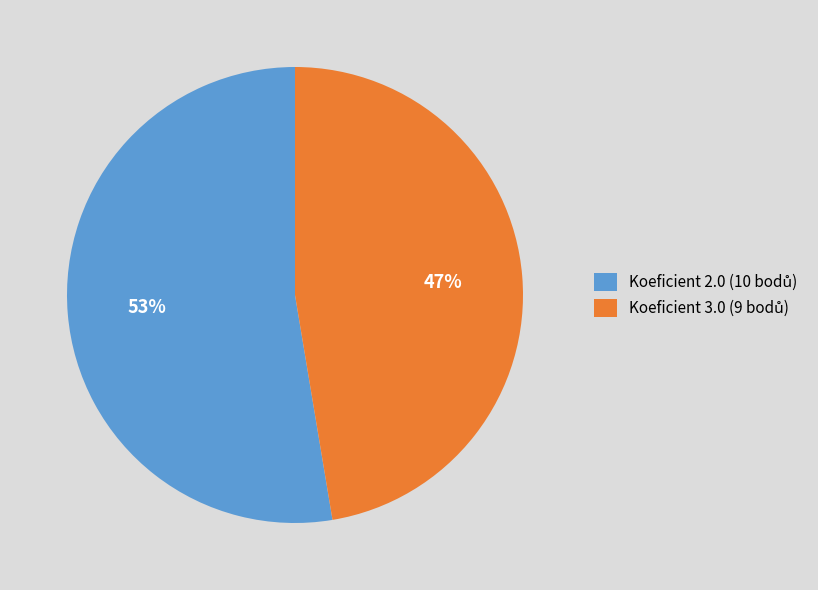

Does any single category account for the majority?

Yes